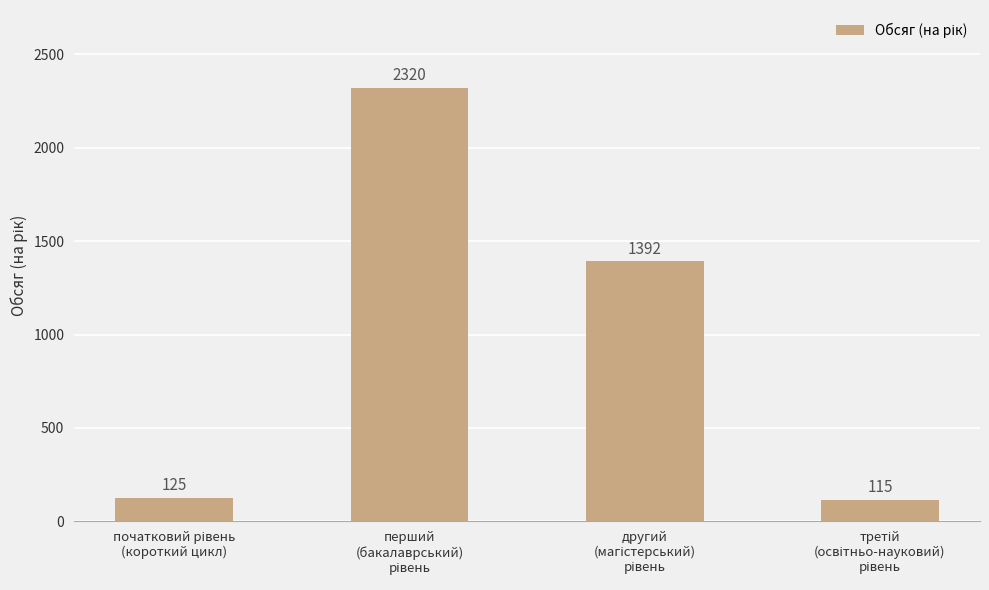

What is the difference between the second highest and minimum values?

1277